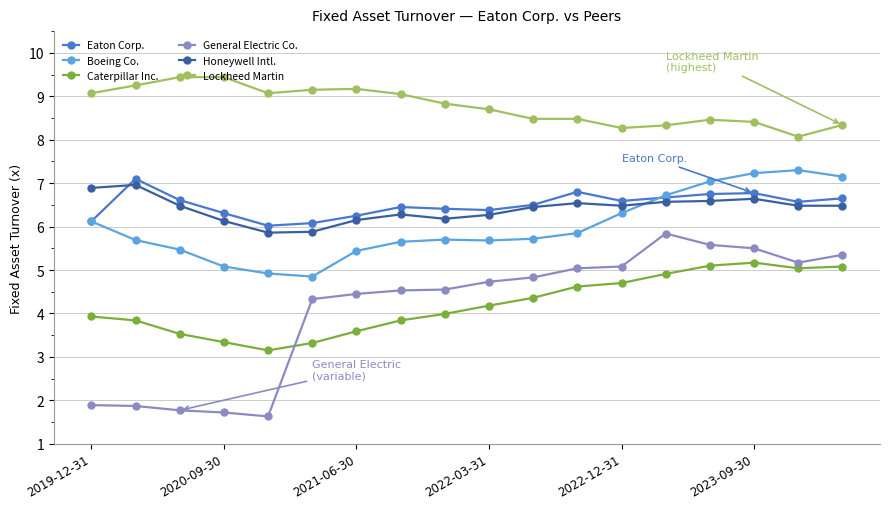

Which series has the largest total across all categories?

Lockheed Martin